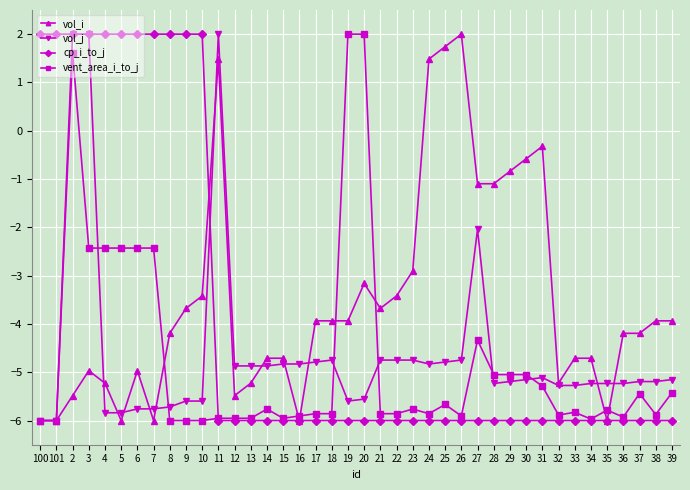

At which category does vent_area_i_to_j reach its first local peak?

2